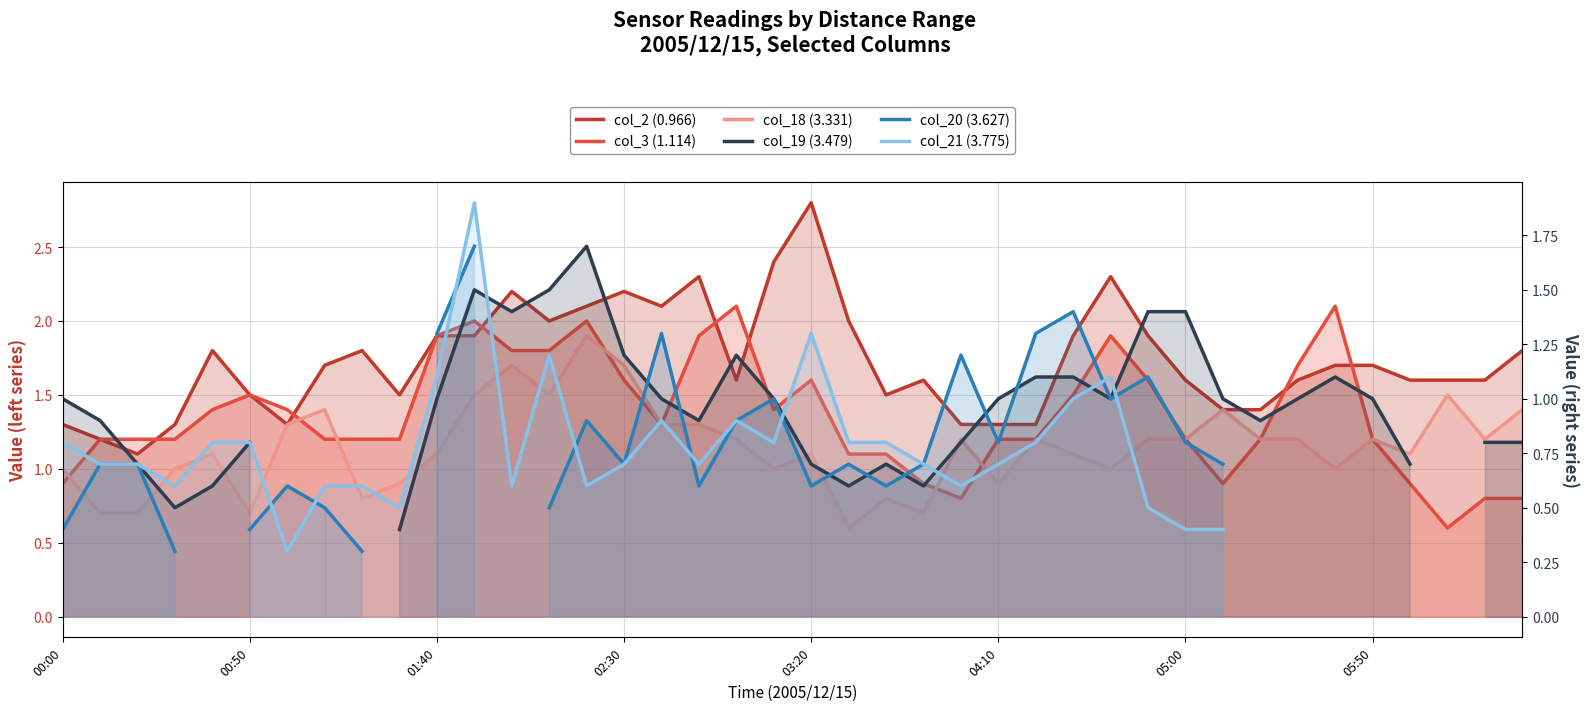

What value does the col_18 (3.331) series have at 05:00?

1.2